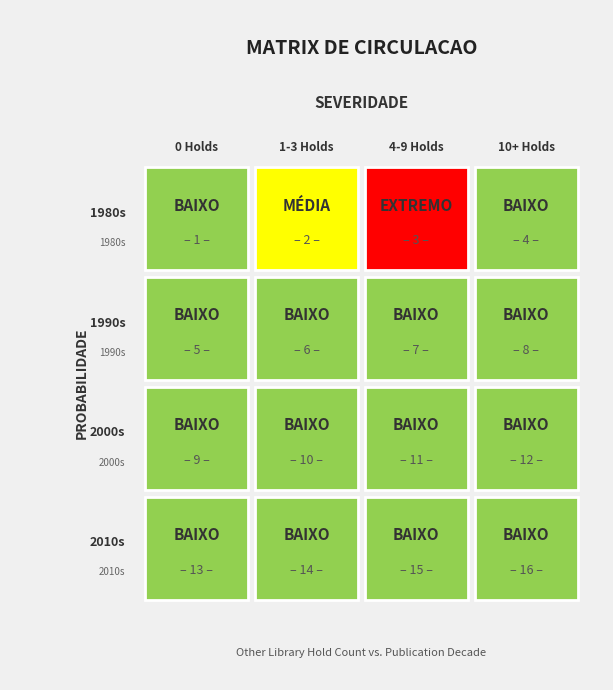

How many 1990s values are between 0 and 10?

4